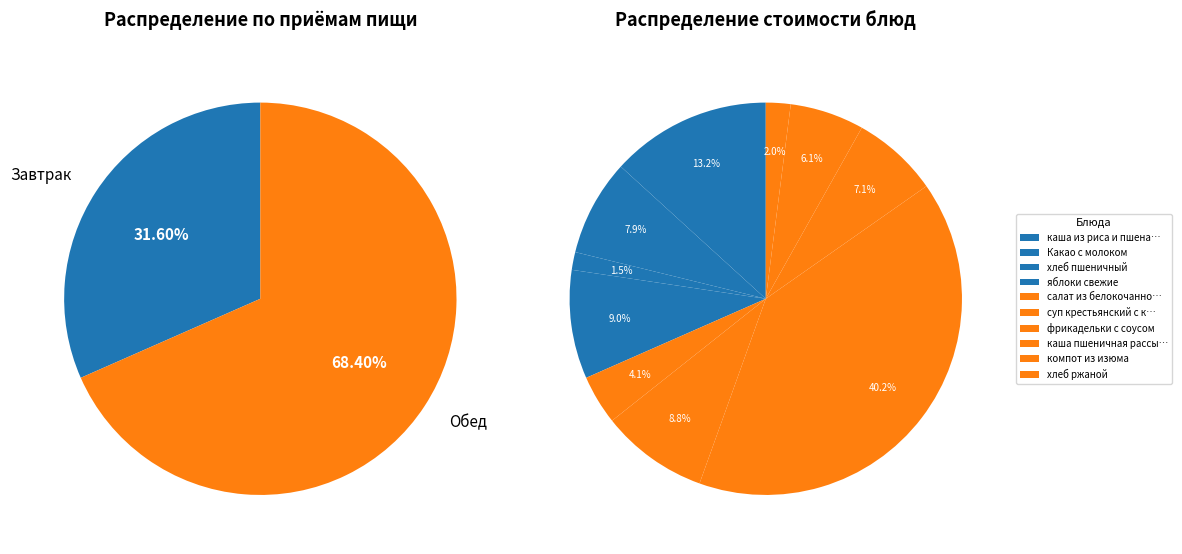

The суп крестьянский с крупой slice represents 14% of the pie. True or false?

False